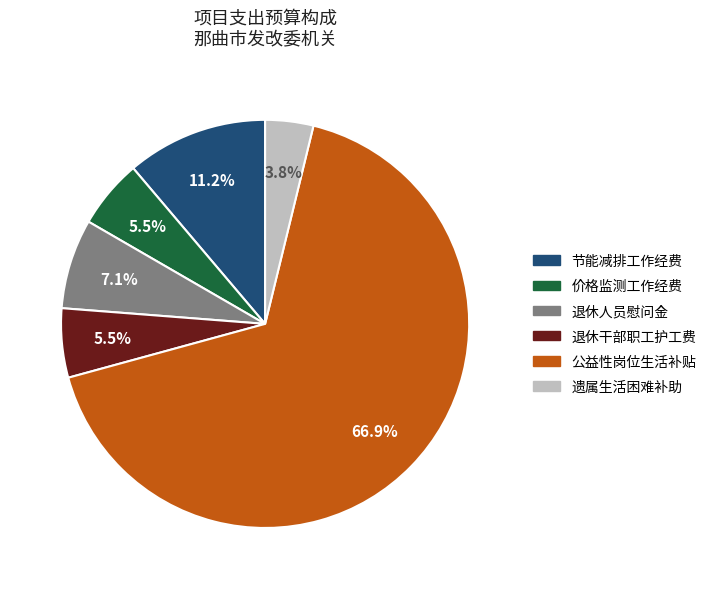

The 价格监测工作经费 slice represents 1% of the pie. True or false?

False